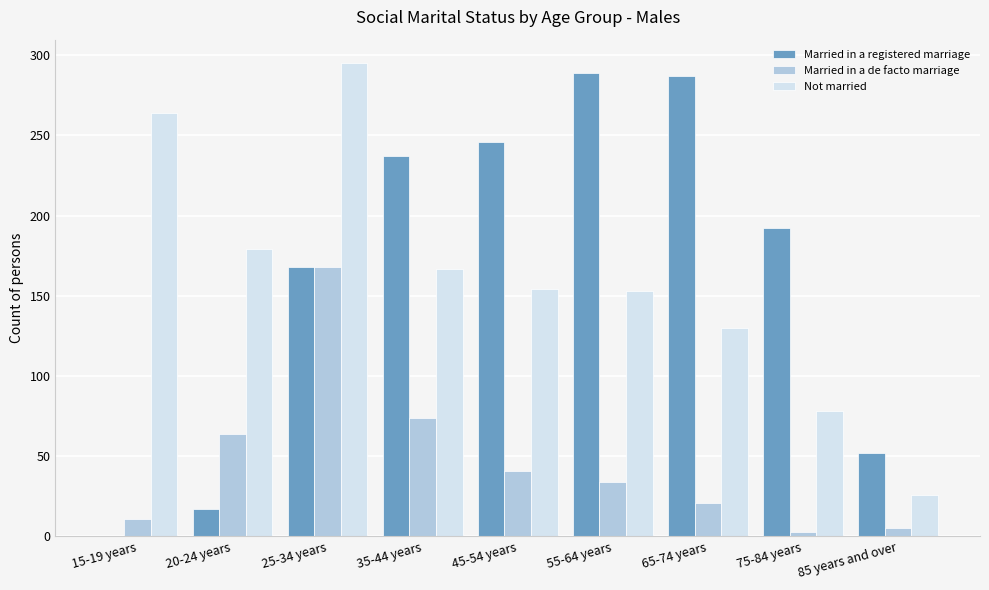

Is it true that Married in a de facto marriage equals 60 at 55-64 years?

False